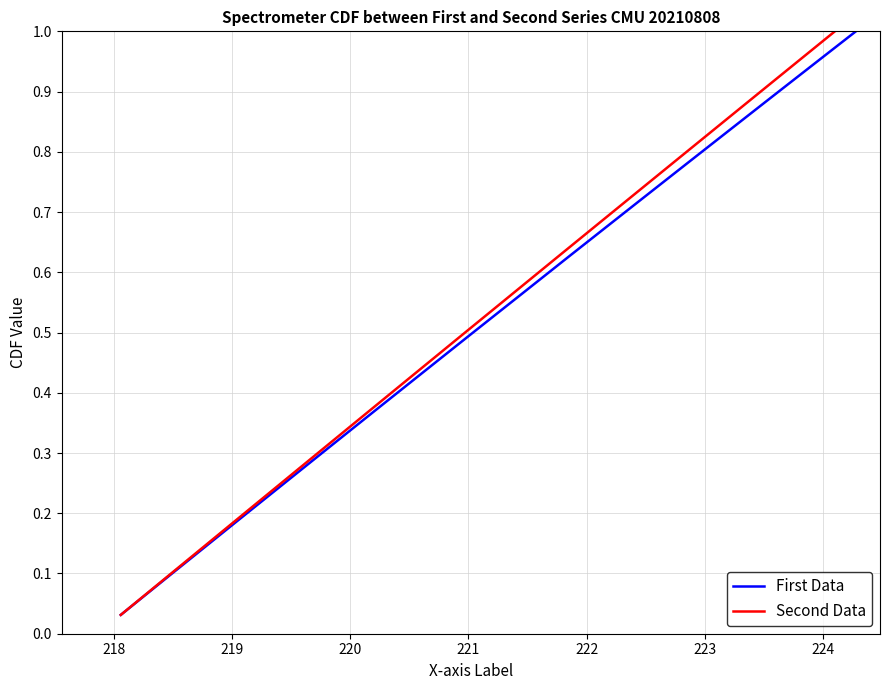

True or false: First Data and Second Data intersect in this chart.

False